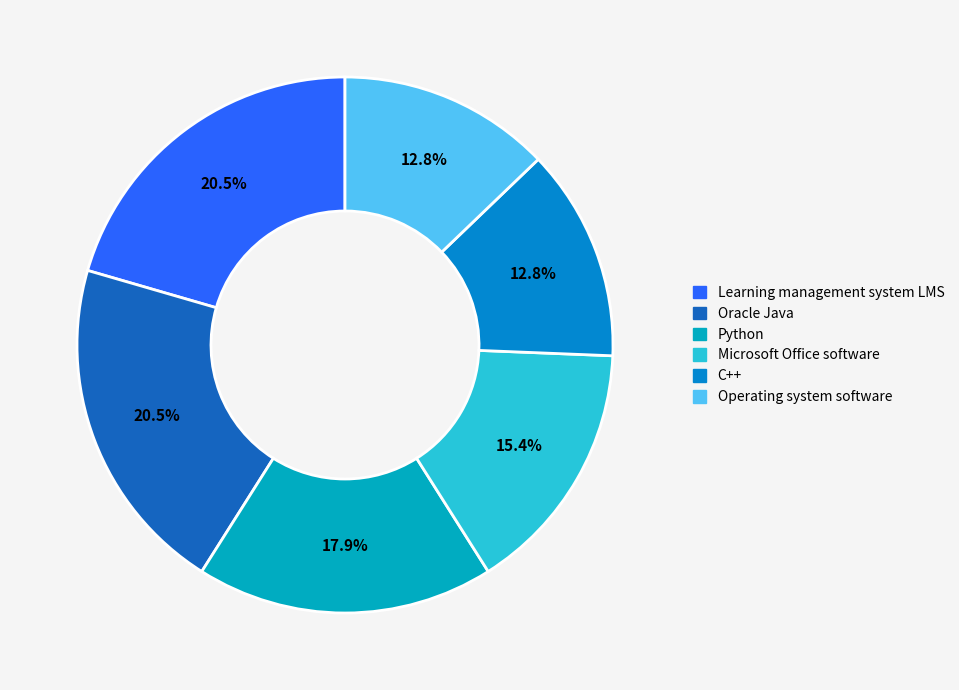

What is the change in value from Learning management system LMS to Microsoft Office software?

-2